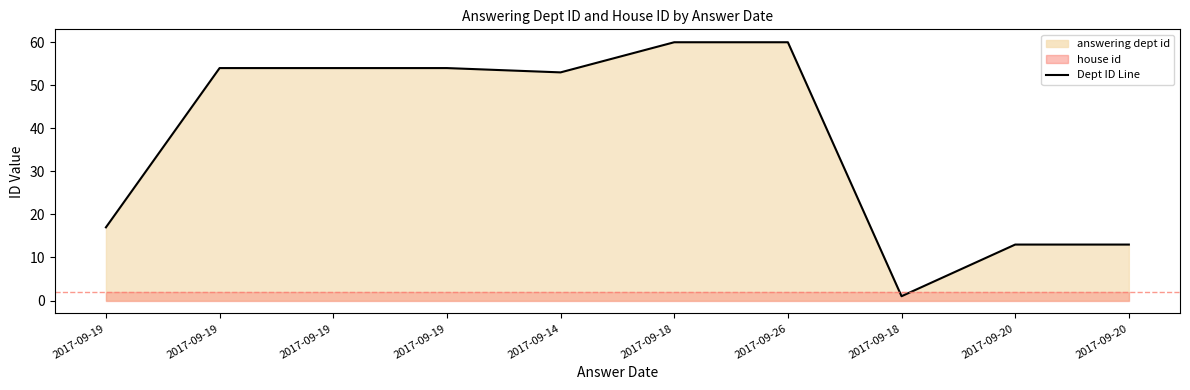

What is the sum of the values at 2017-09-19 and 2017-09-18?

114